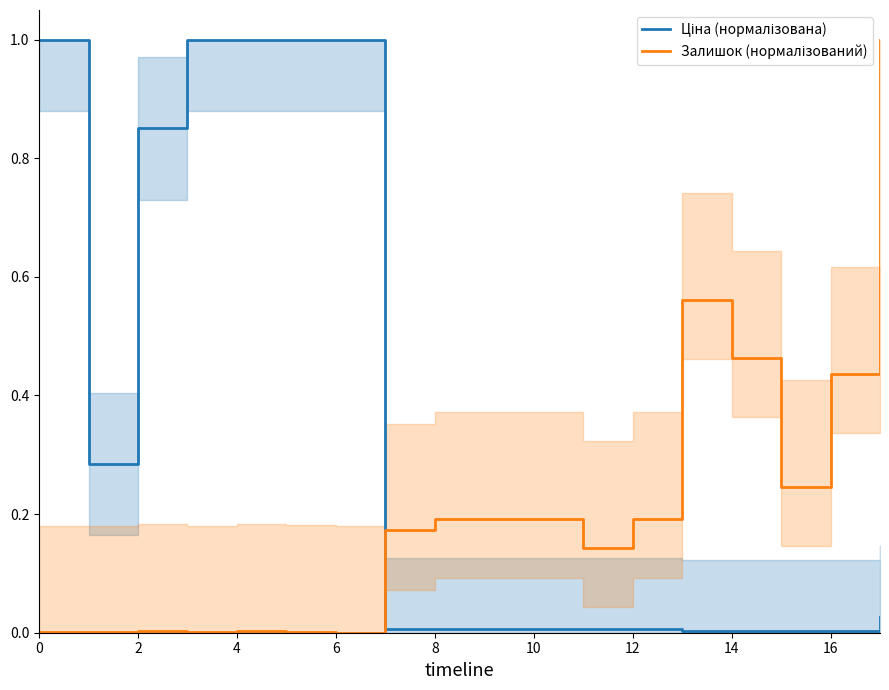

What is the total value across all series at 16?

0.2